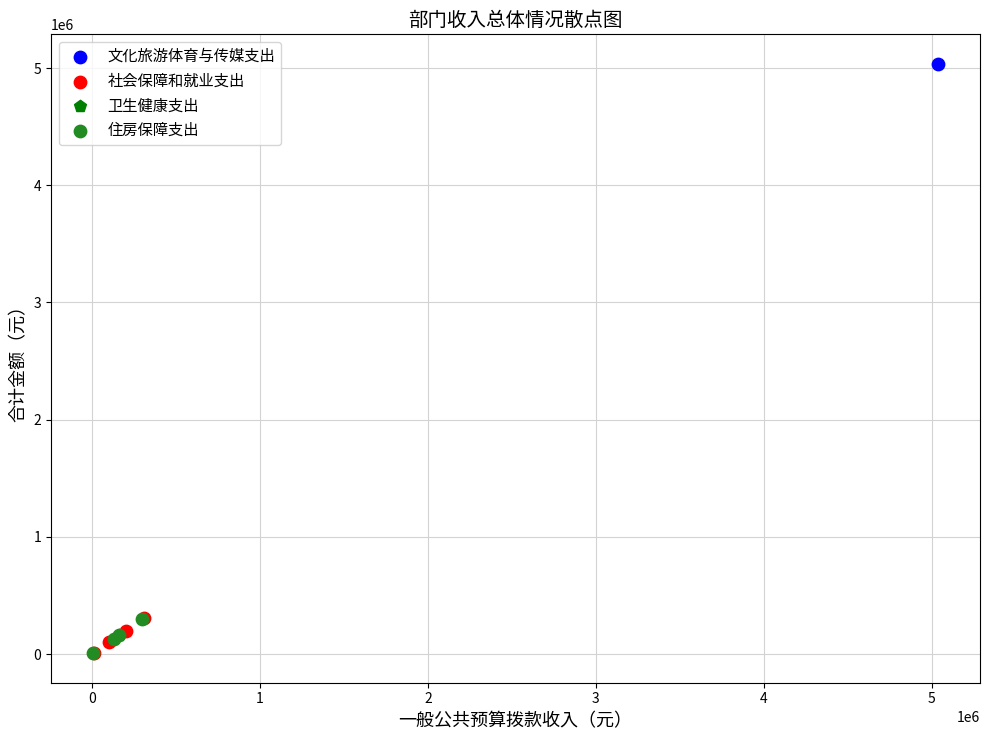

What are all the series names shown in the legend?

文化旅游体育与传媒支出, 社会保障和就业支出, 卫生健康支出, 住房保障支出